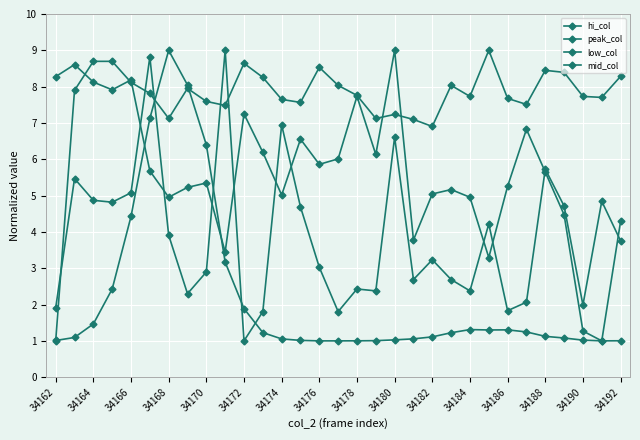

How many distinct data groups are displayed?

4